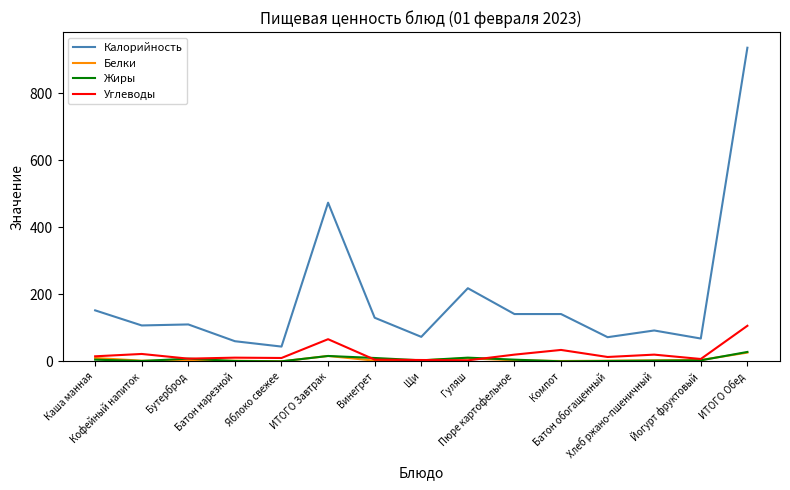

True or false: Калорийность and Жиры cross at least once.

False